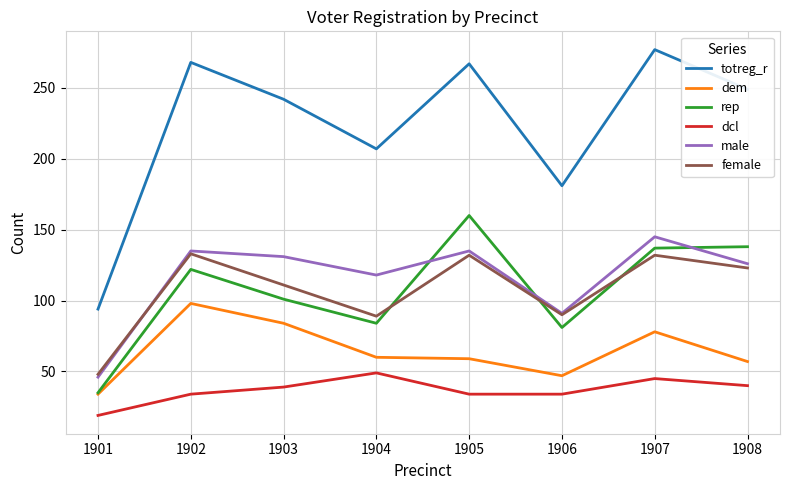

What are all the series names shown in the legend?

totreg_r, dem, rep, dcl, male, female